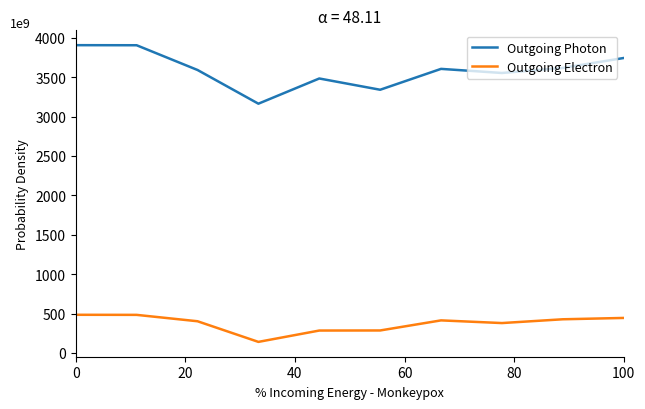

What is the lowest value of the Outgoing Photon series?

3164